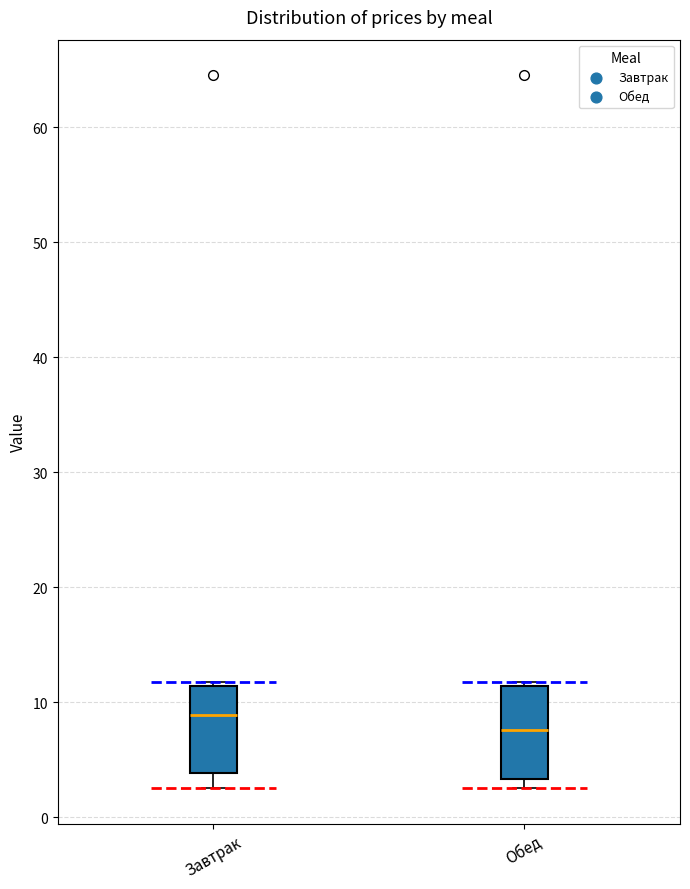

Reading left to right, transcribe this box plot: for each box, give where its median line is, the range the box spans, and where its two whiskers end, as read against the y-axis. The values are not printed on the chart, so give them approximately, as read against the axis.

Завтрак: median 9, box 4 to 11, whiskers 3 to 12
Обед: median 8, box 3 to 11, whiskers 3 (just below the box's lower edge) to 12